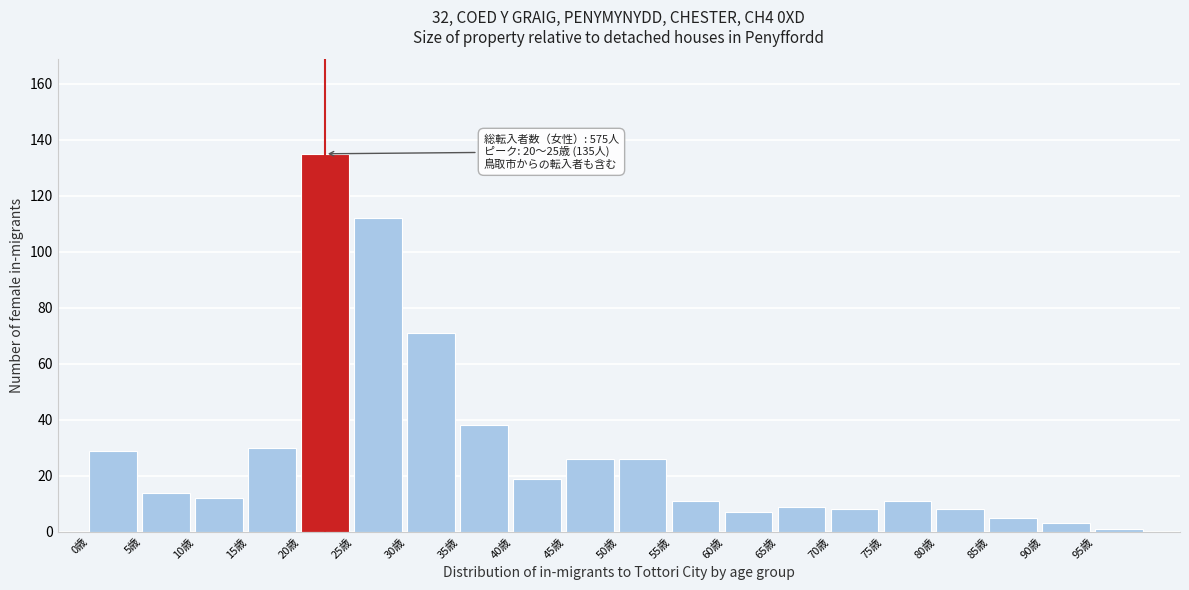

Reading right to left, transcribe all the data shown in this chart.

95歳=1	90歳=3	85歳=5	80歳=8	75歳=11	70歳=8	65歳=9	60歳=7	55歳=11	50歳=26	45歳=26	40歳=19	35歳=38	30歳=71	25歳=112	20歳=135	15歳=30	10歳=12	5歳=14	0歳=29